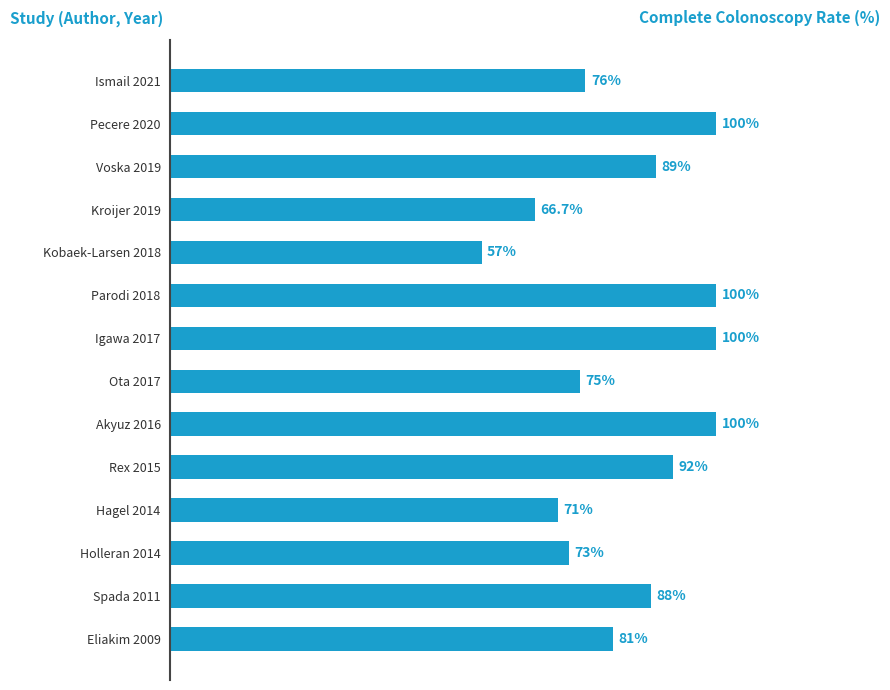

What is the label of the 13th bar from the top?

Spada 2011